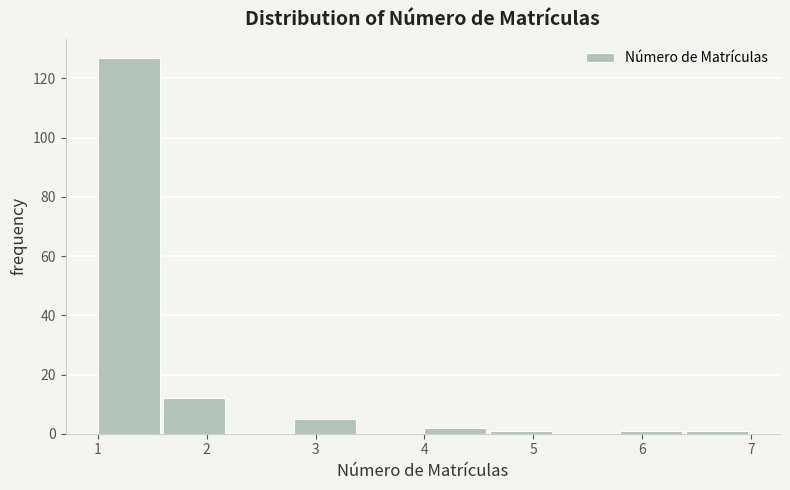

Reading left to right, list every bar in this chart as the range it spans on the x-axis followed by its height. The values are not printed on the chart, so give them approximately, as read against the axis.

1.0 to 1.6: 128
1.6 to 2.2: 12
2.2 to 2.8: 0
2.8 to 3.4: 6
3.4 to 4.0: 0
4.0 to 4.6: 2
4.6 to 5.2: under 2
5.2 to 5.8: 0
5.8 to 6.4: under 2
6.4 to 7.0: under 2